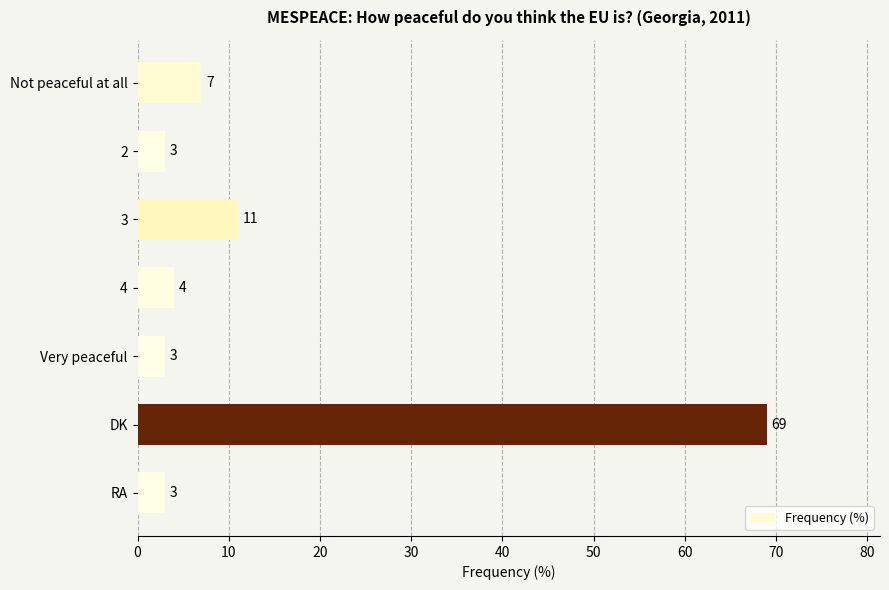

Reading top to bottom, list all the values displayed in this chart.

Not peaceful at all=7	2=3	3=11	4=4	Very peaceful=3	DK=69	RA=3